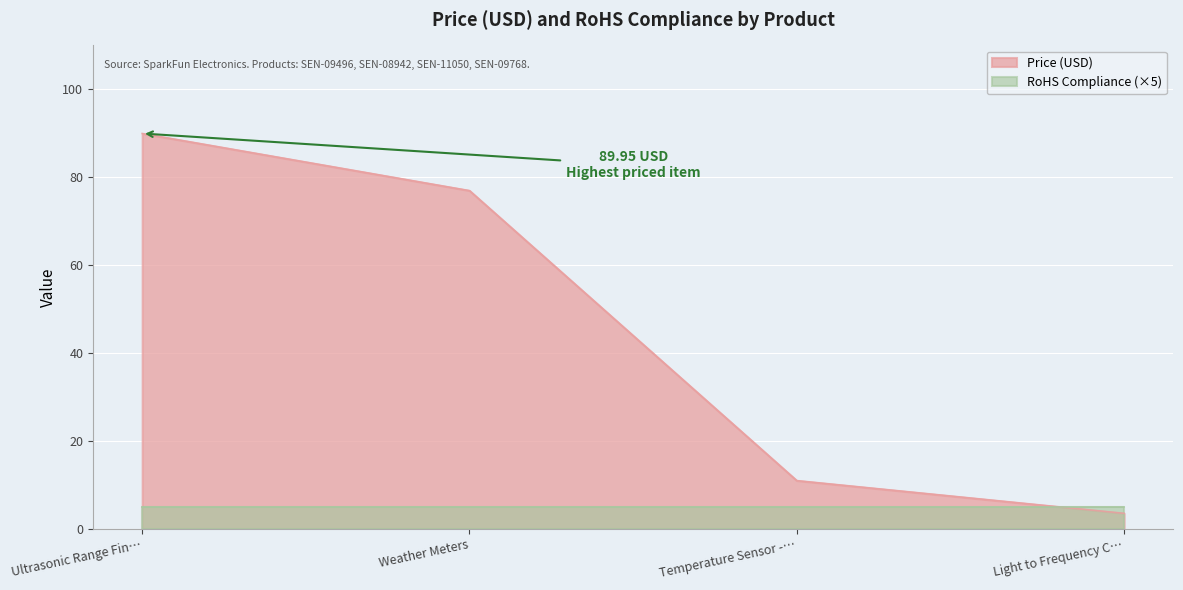

At which label is Price (USD) closest to 46?

Weather Meters